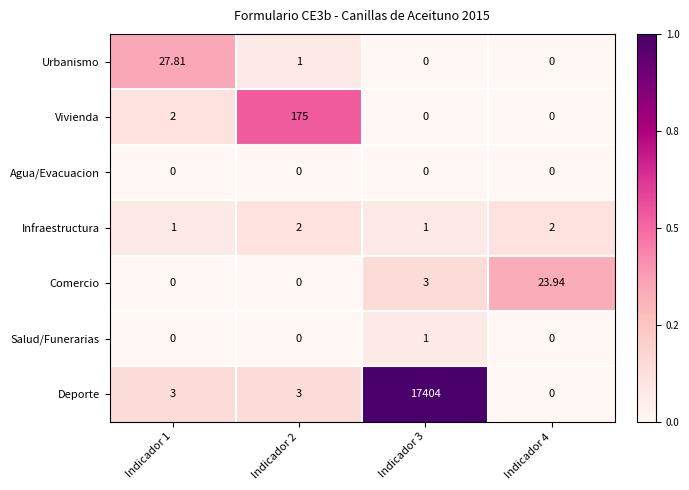

Is the value of Salud/Funerarias at Indicador 1 greater than the value of Infraestructura at Indicador 1?

No